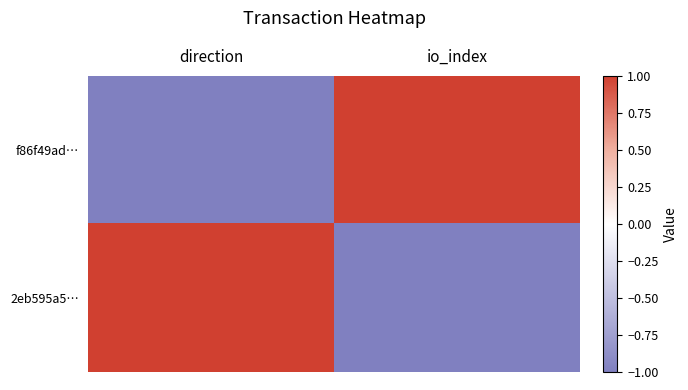

Between io_index and direction, which is larger?

io_index